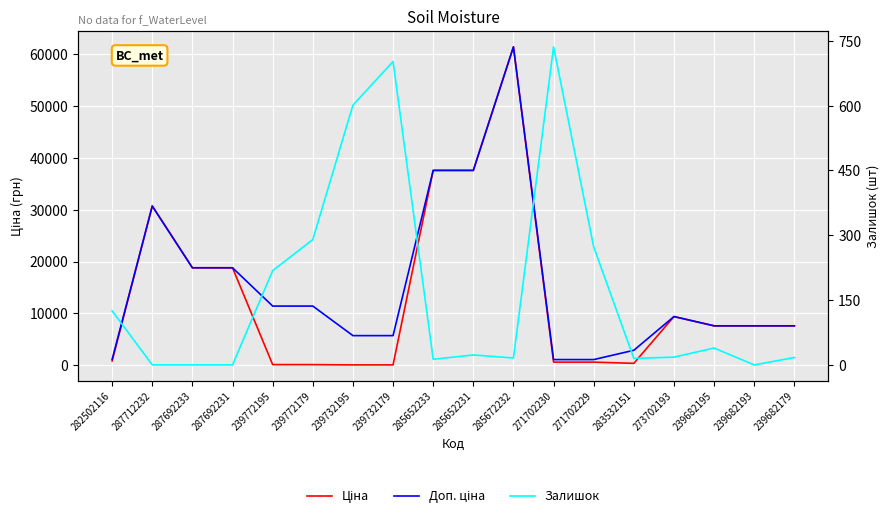

Which category has the lowest value across all series?

287712232